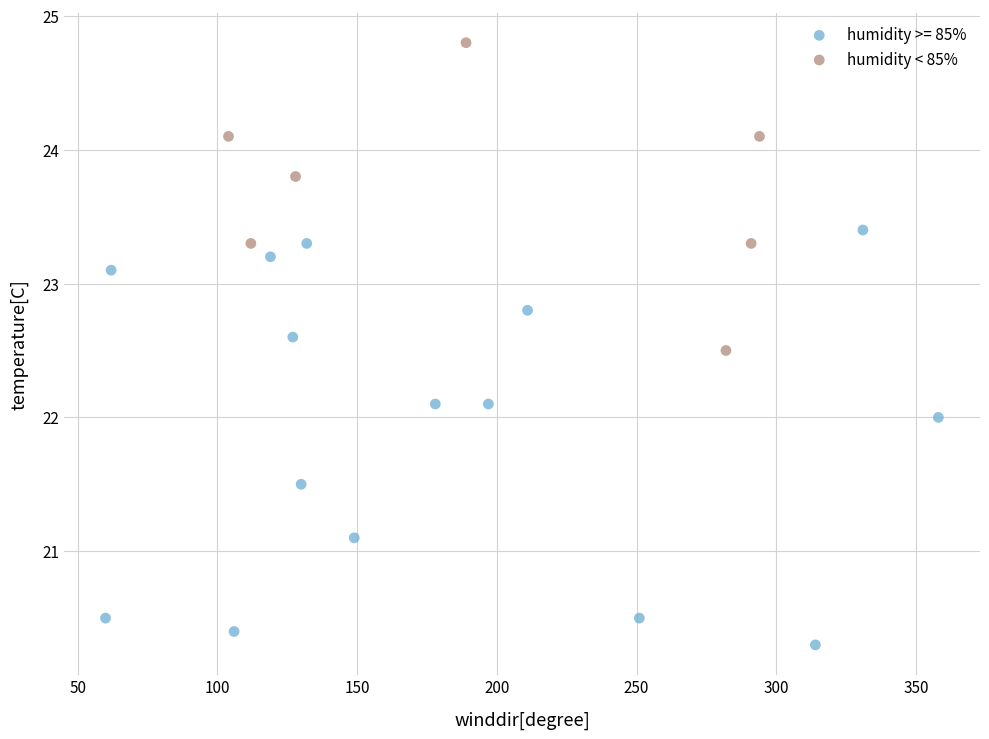

Which series has the largest Y range (max minus min)?

humidity >= 85%